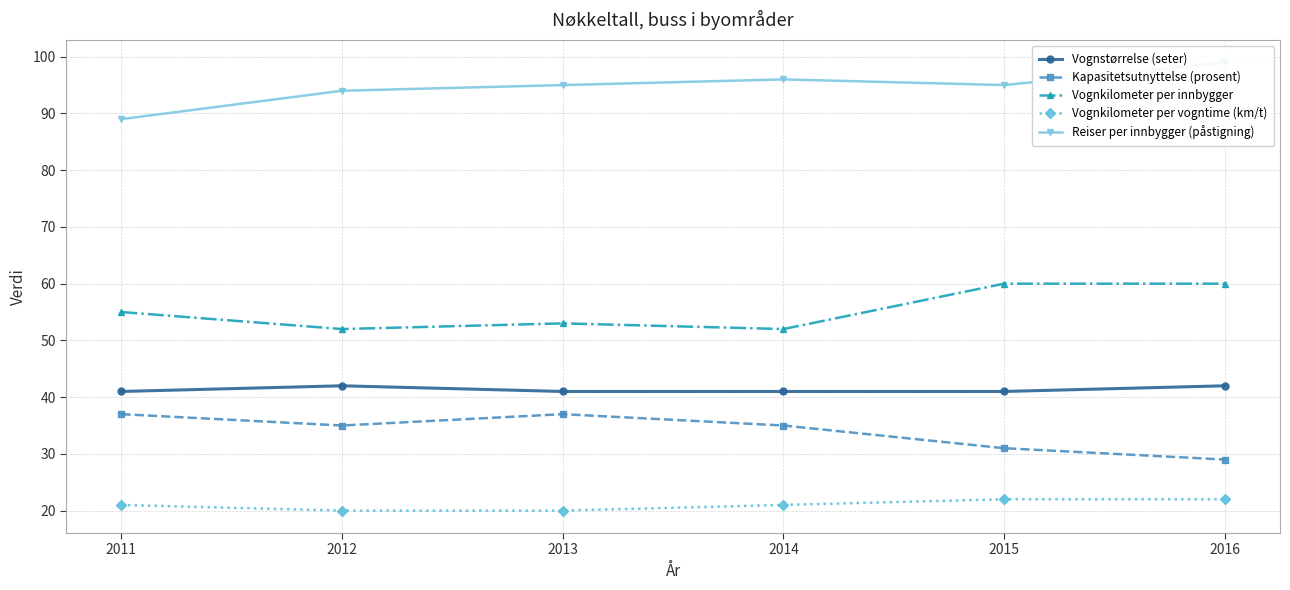

How many Kapasitetsutnyttelse (prosent) values are between 31 and 37?

5